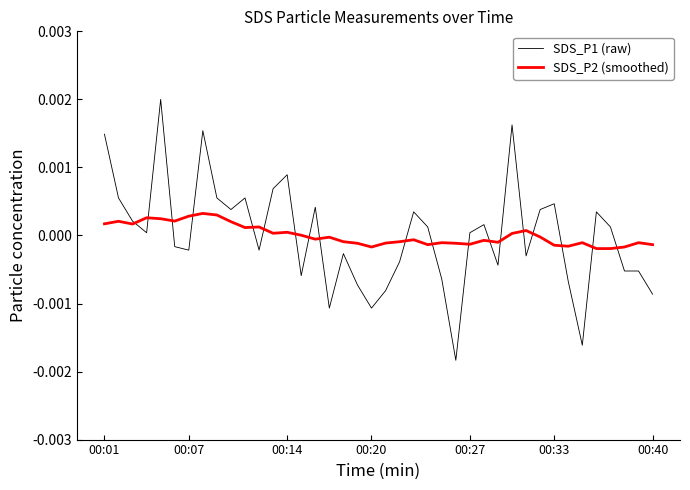

Which series has the largest range (max minus min)?

SDS_P1 (raw)